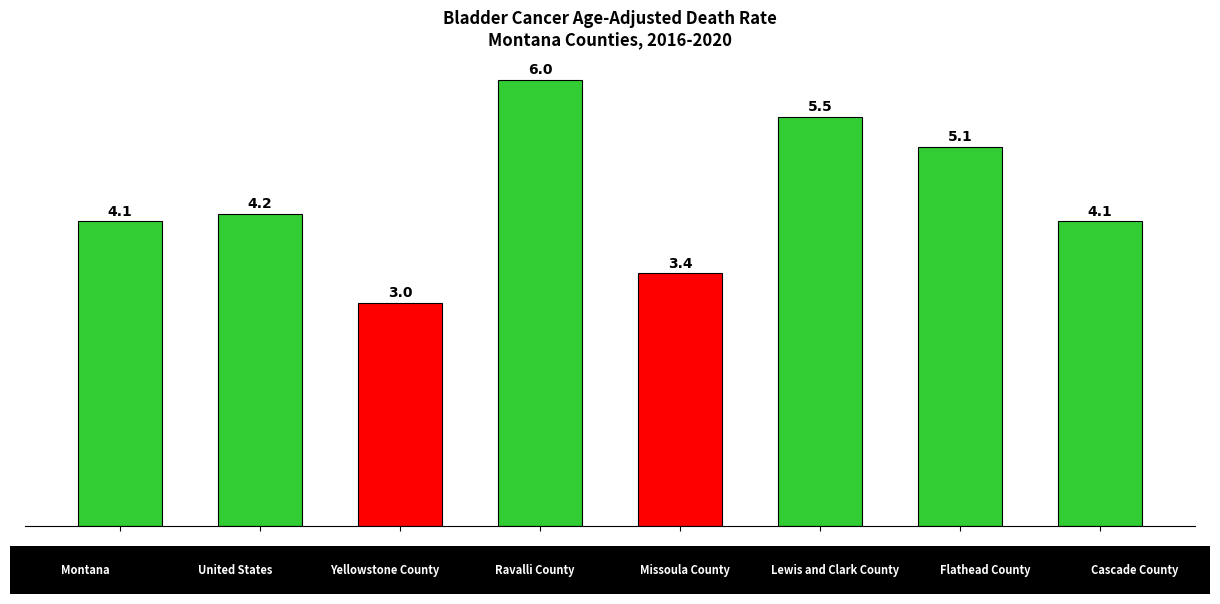

How many values are below 4?

2